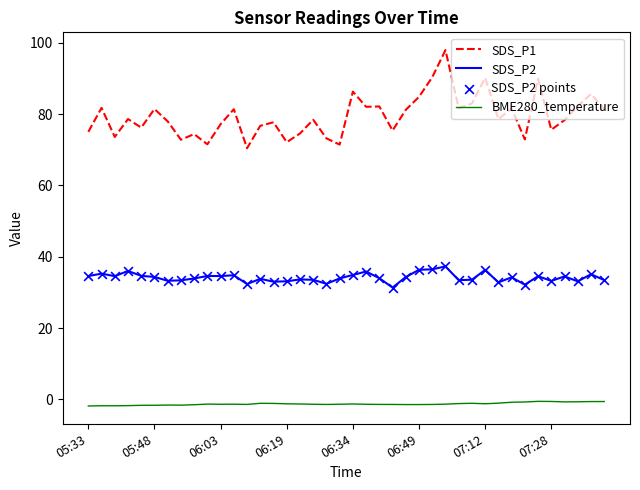

Which series has the largest total across all categories?

SDS_P1